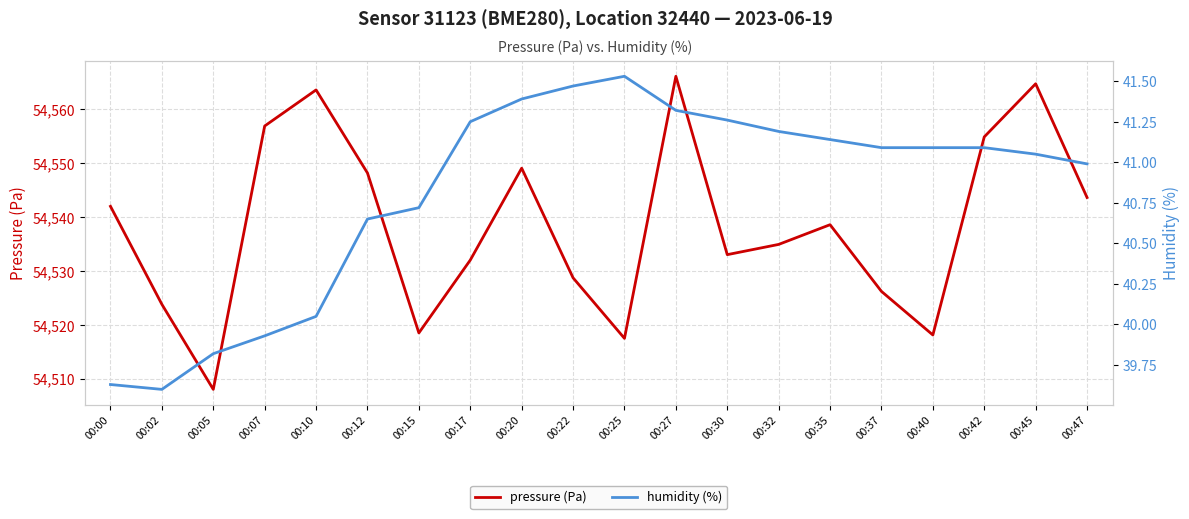

What is the value of the pressure (Pa) point at the 18th from the left?

54554.9